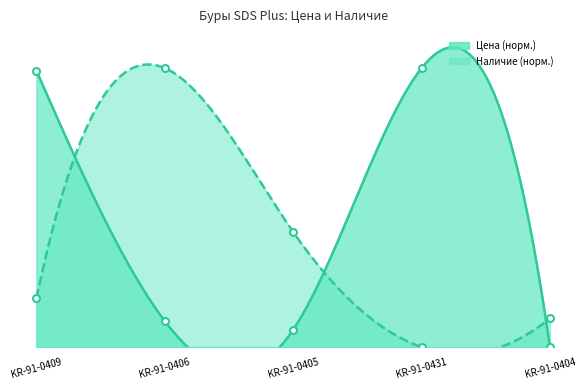

How many lines are shown in the chart?

2